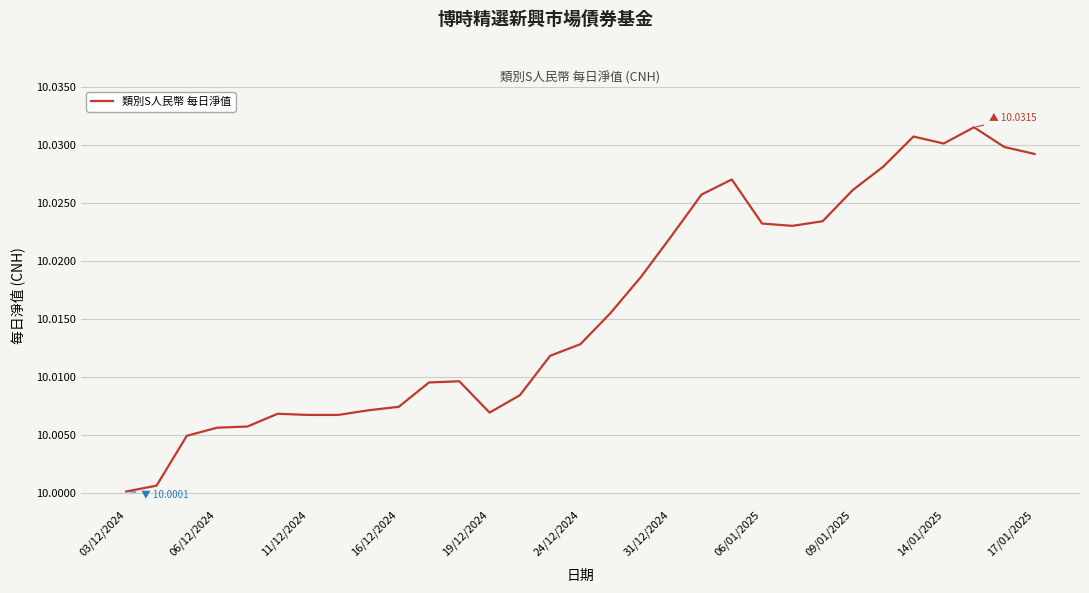

True or false: the data shows 13.8 at 31/12/2024.

False